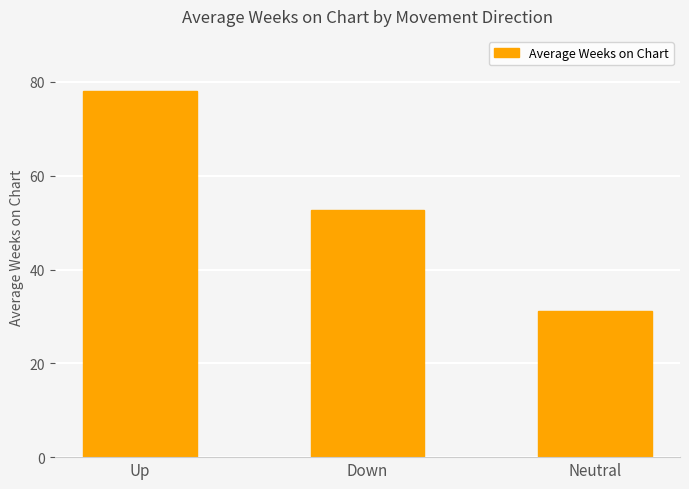

Is it true that the value at Down is 52.7?

True